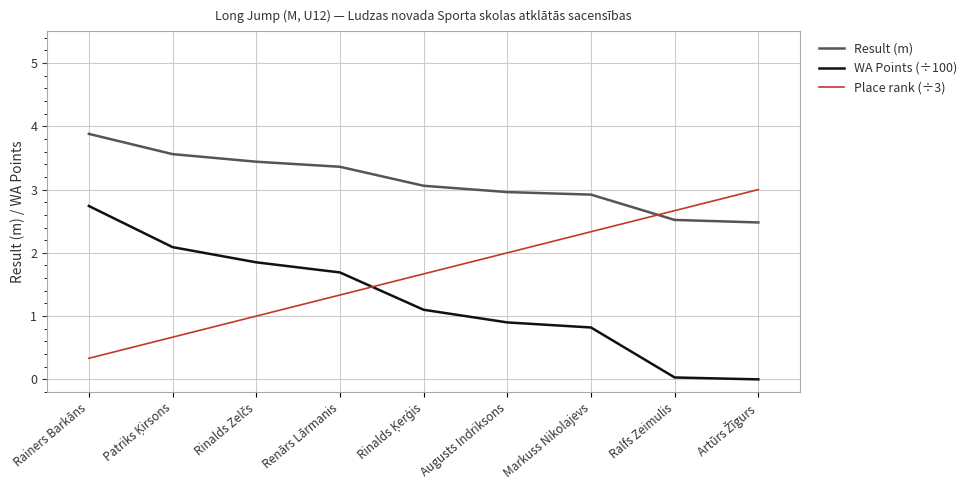

At which category is the sum across all series the highest?

Rainers Barkāns